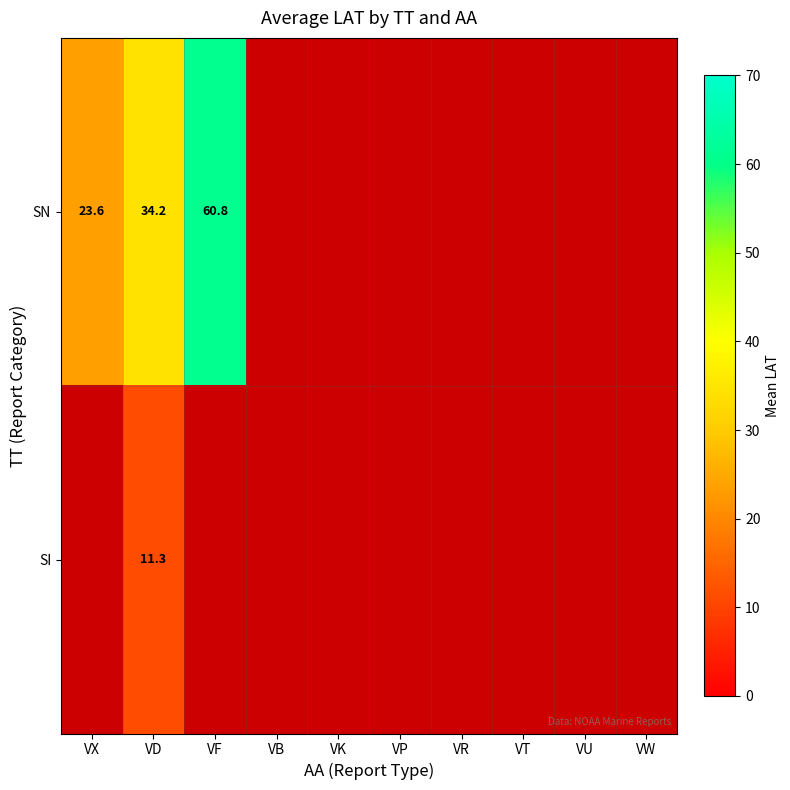

Is the value of SN at VR greater than the value of SI at VP?

No